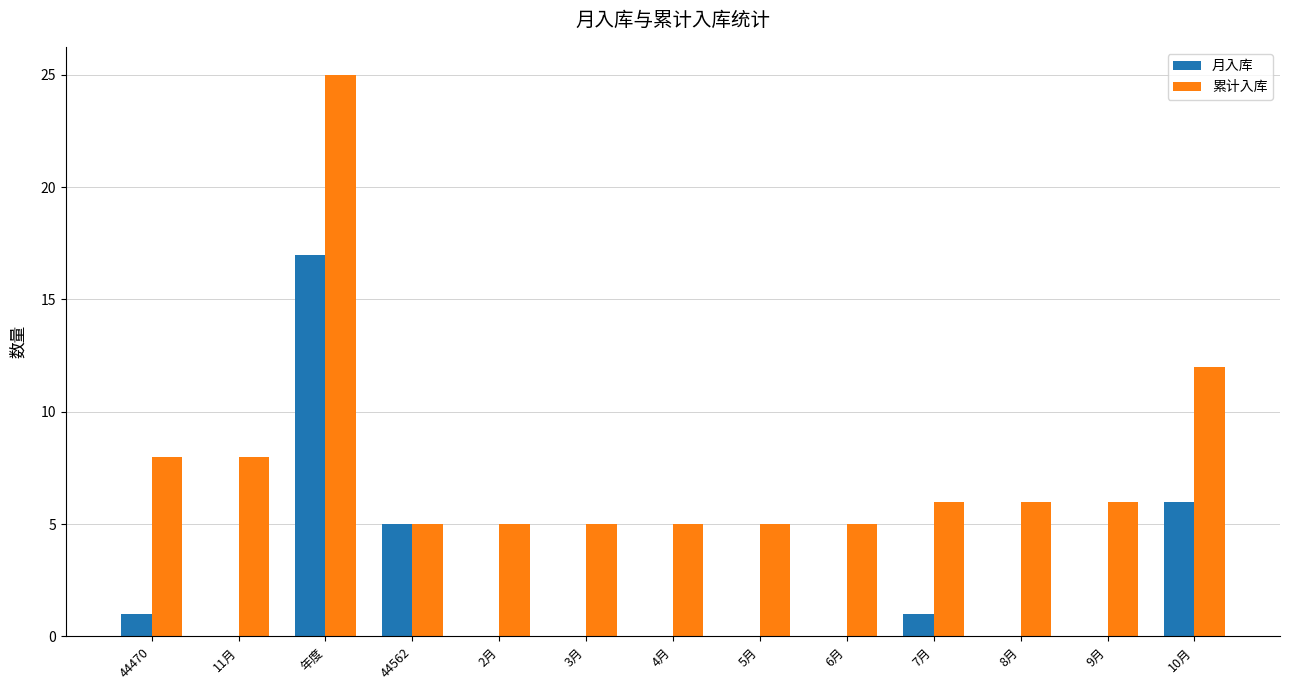

Which series changed the most between 44470 and 8月?

累计入库